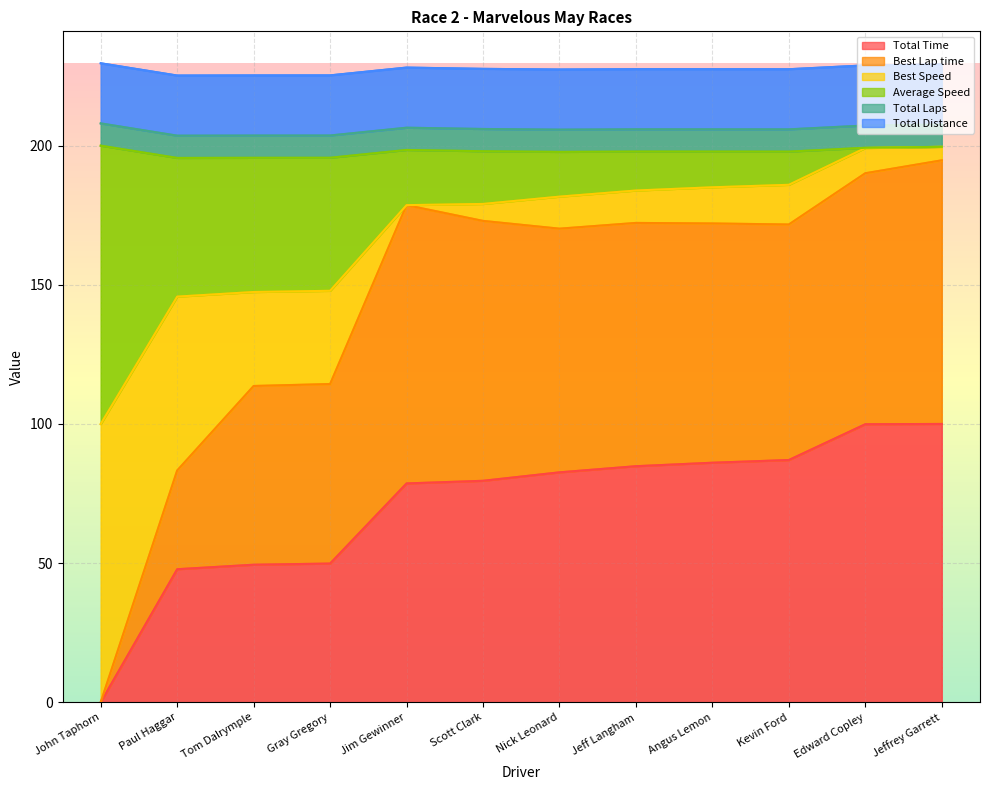

The Total Time series shows 34.8 at Jim Gewinner. True or false?

False